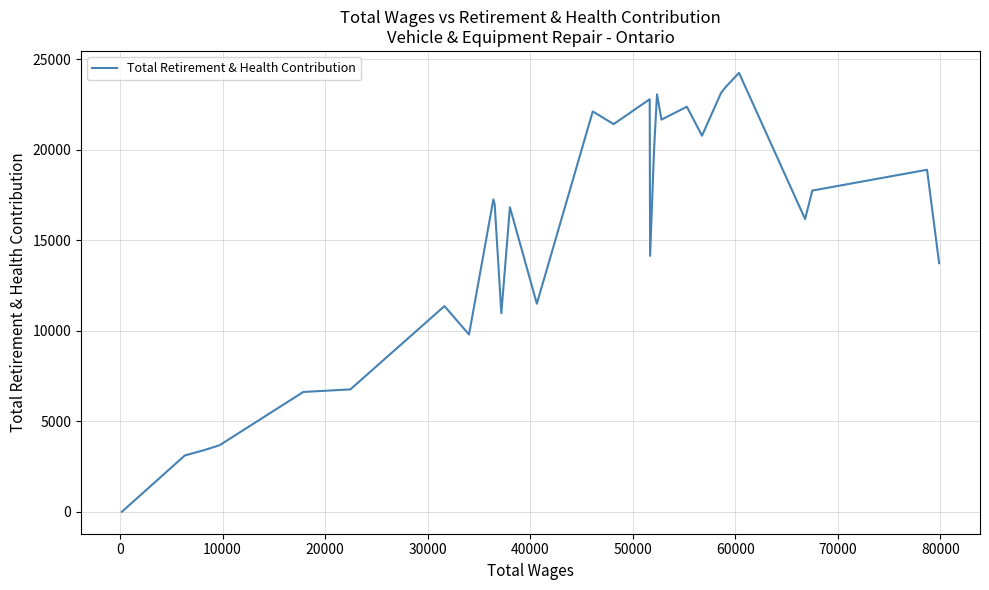

Is this an area chart (filled region under the line)?

No